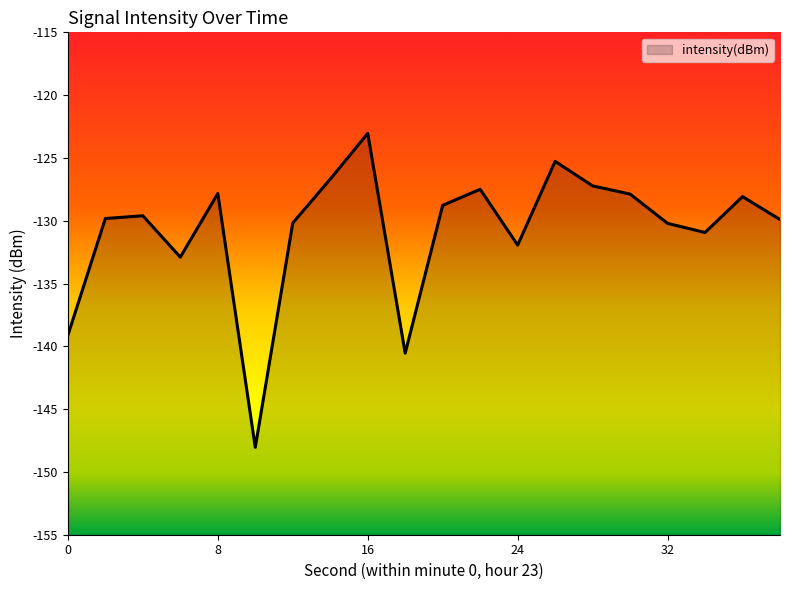

What is the change in value from 18 to 38?

+10.6